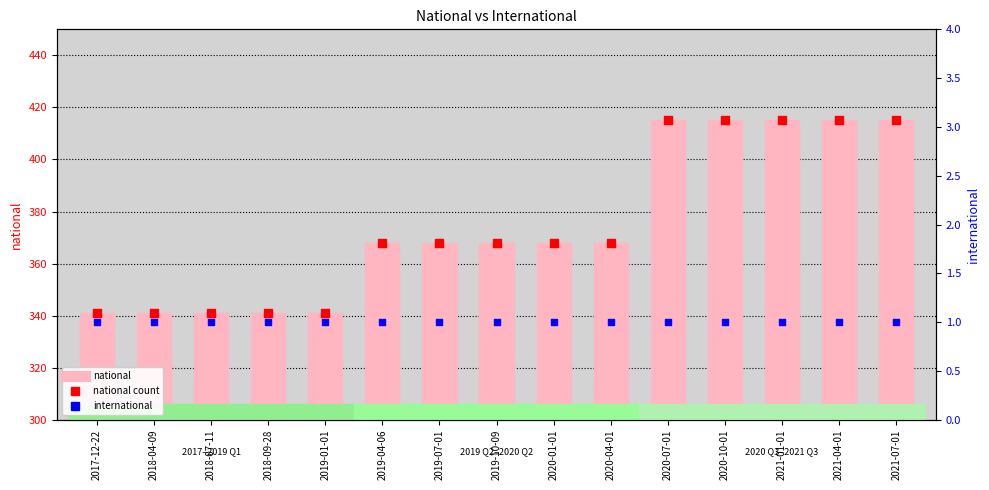

Which series has the largest Y range (max minus min)?

national